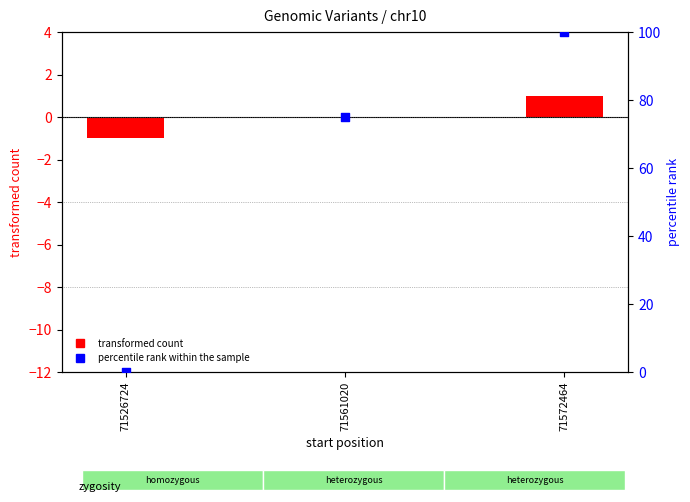

Is the value of percentile rank within the sample at 71572464 greater than the value of transformed count at 71526724?

Yes